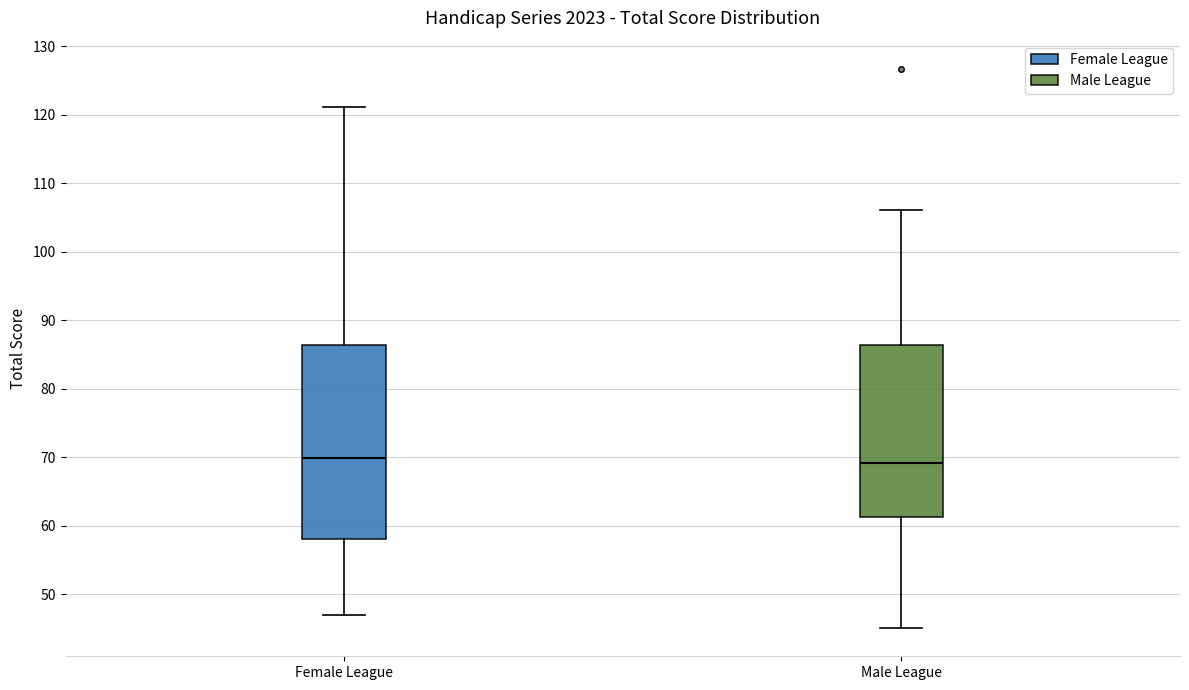

Reading left to right, transcribe this box plot: for each box, give where its median line is, the range the box spans, and where its two whiskers end, as read against the y-axis. The values are not printed on the chart, so give them approximately, as read against the axis.

Female League: median 70, box 58 to 86, whiskers 47 to 121
Male League: median 69, box 61 to 86, whiskers 45 to 106